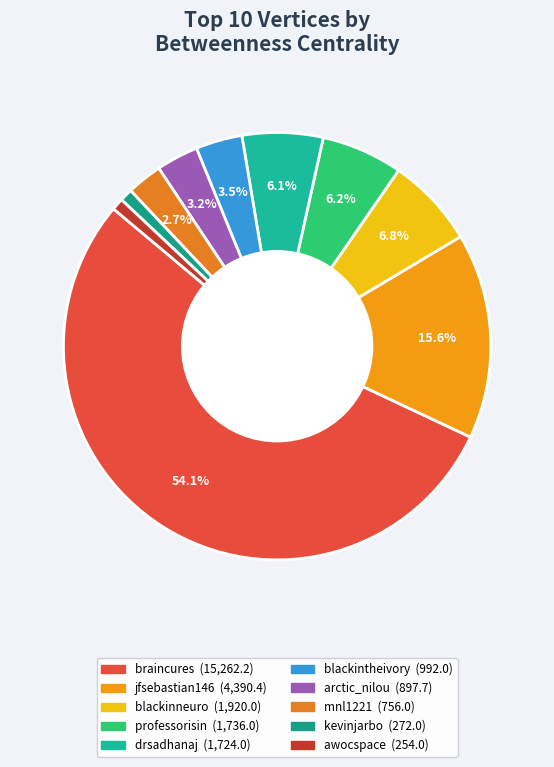

To the nearest percent, what is the difference between the largest and smallest slice percentages?

53%